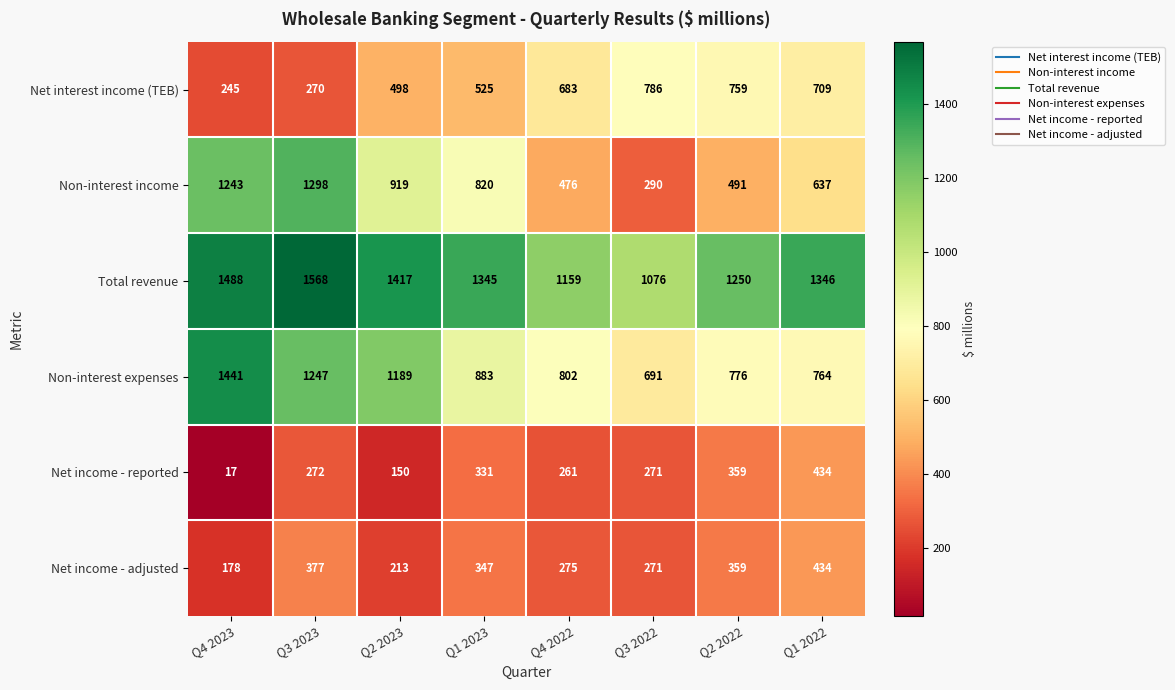

What is the sum of all Net interest income (TEB) values?

4475